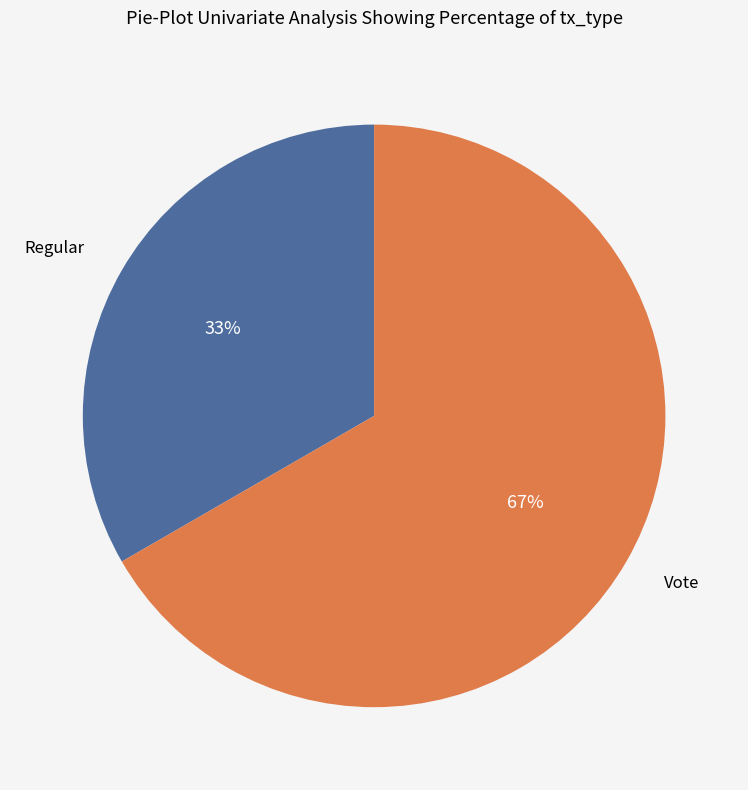

Do Vote and Regular together represent more than half of the pie?

Yes